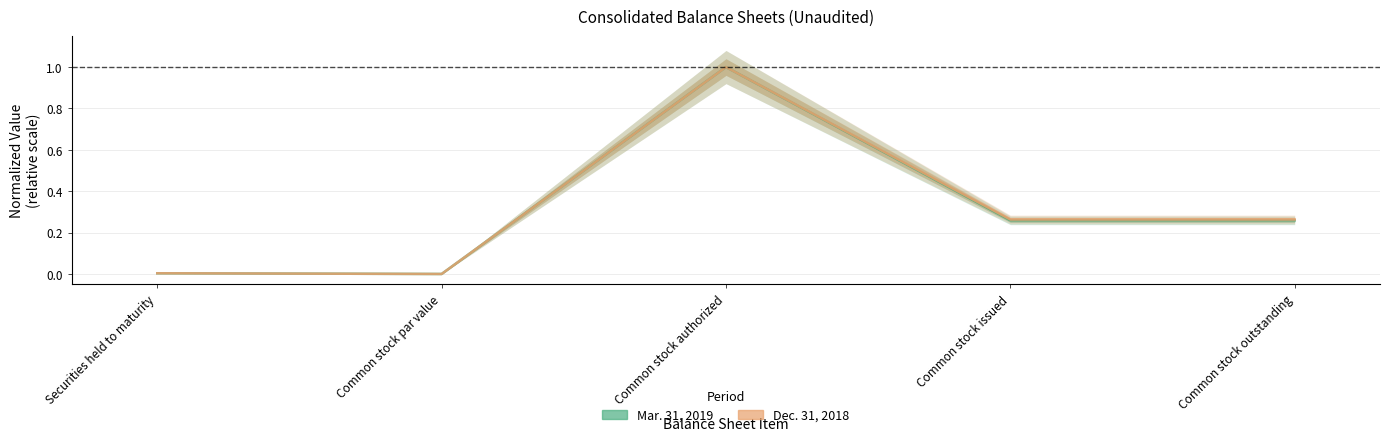

True or false: Mar. 31, 2019 and Dec. 31, 2018 cross at least once.

False